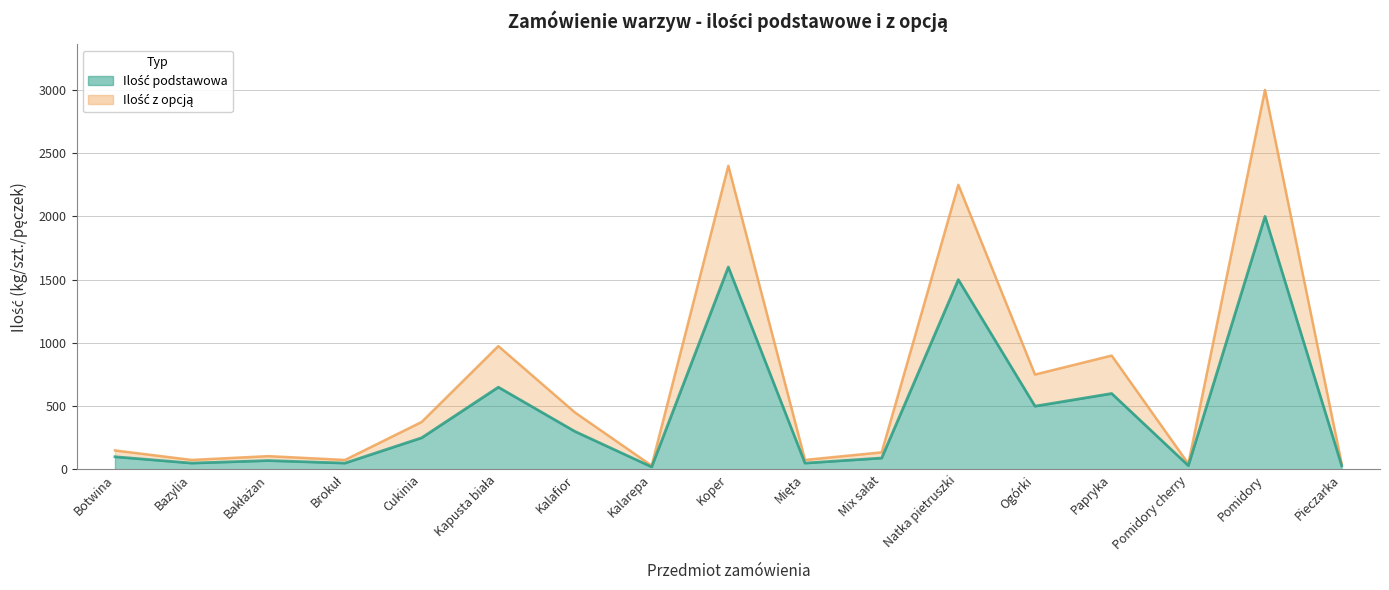

What is the approximate value of Ilość z opcją at Ogórki, to the nearest 100?

800